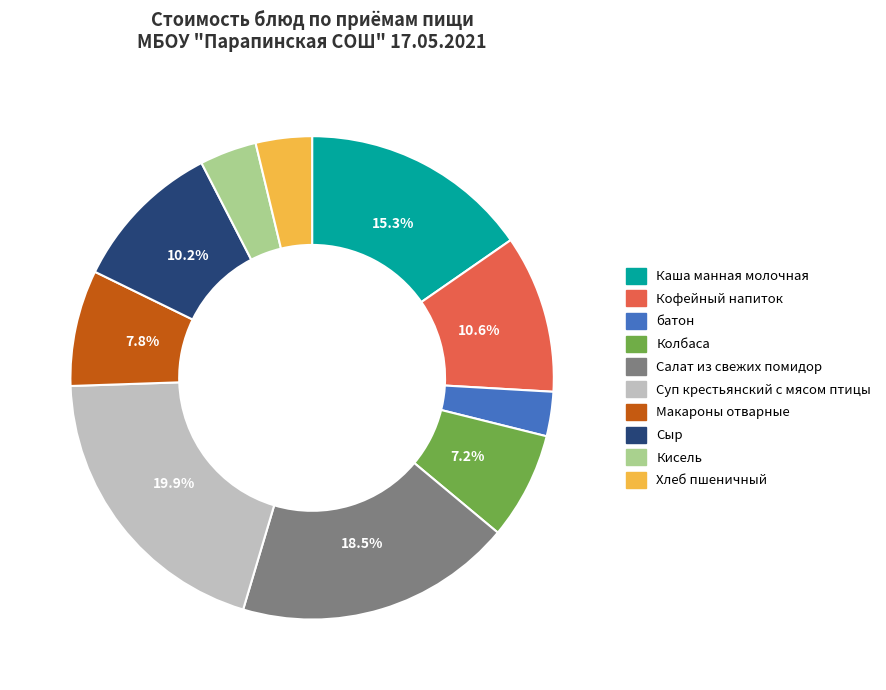

How many segments does this pie chart have?

10